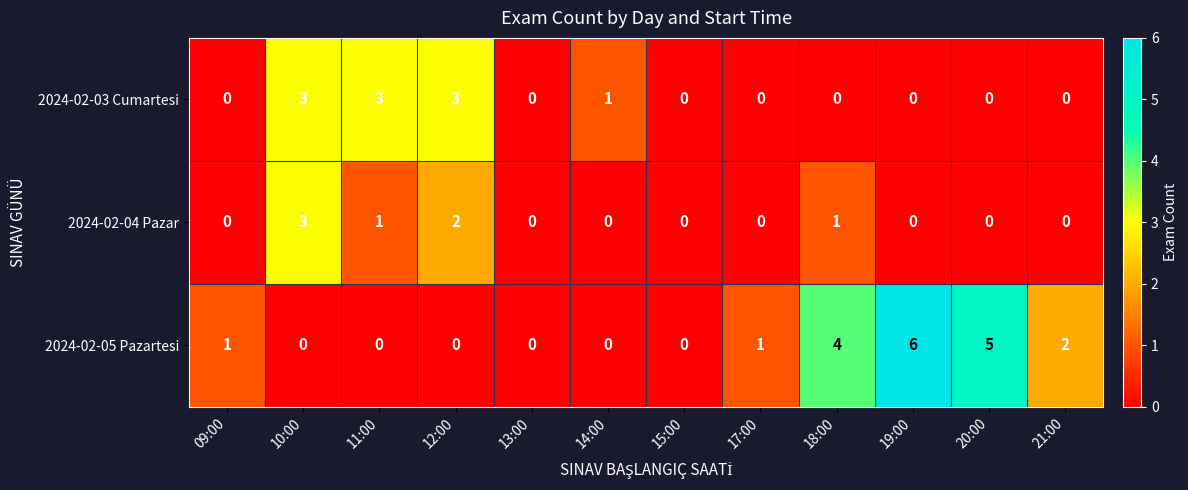

What is the sum of all 2024-02-04 Pazar values?

7